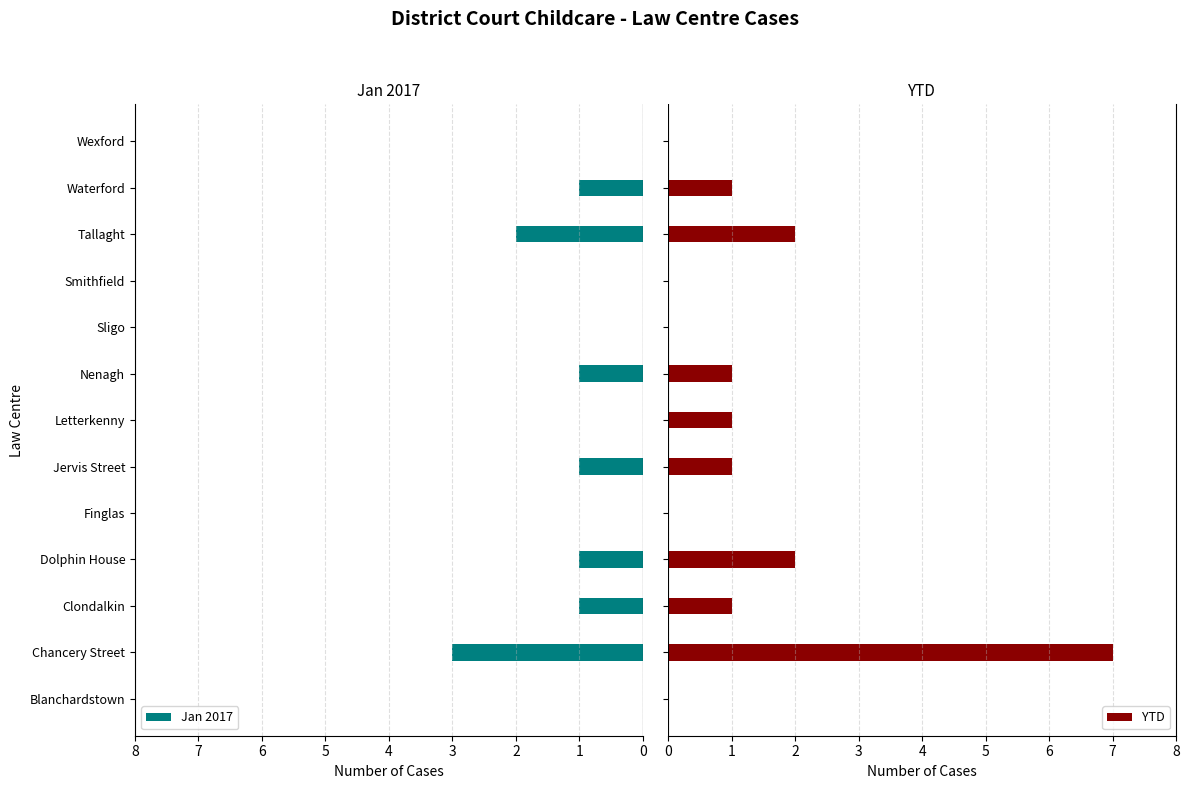

What are all the series names shown in the legend?

Jan 2017, YTD